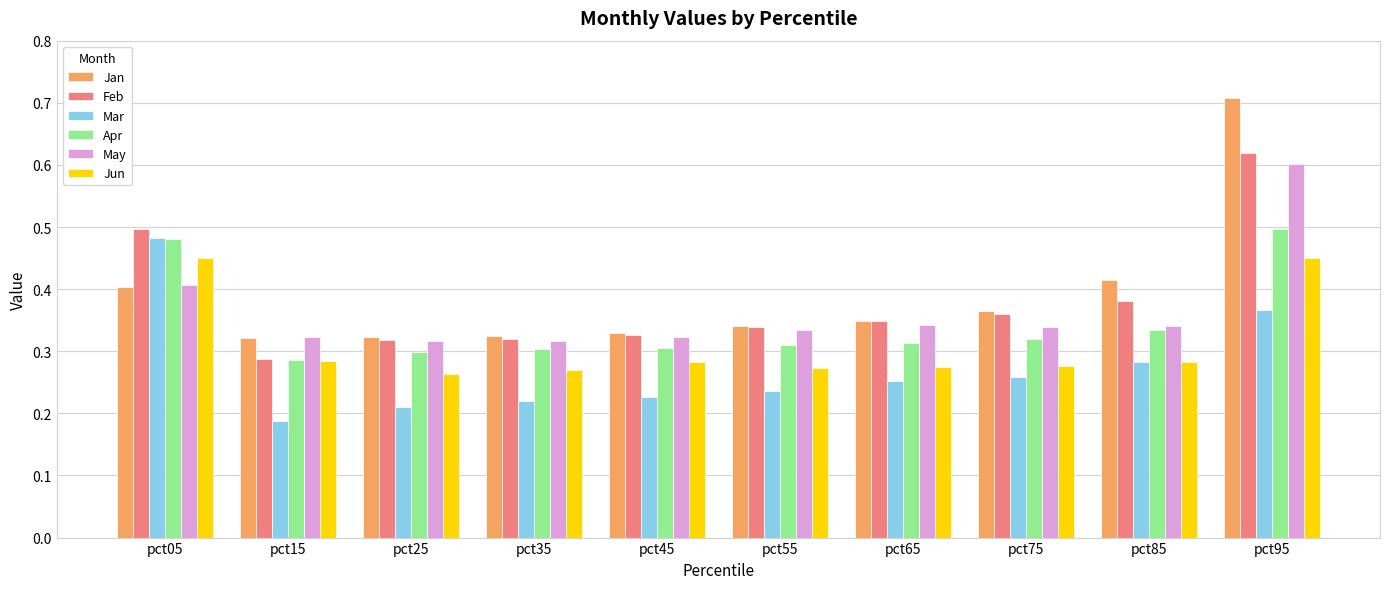

Which series has the largest range (max minus min)?

Jan